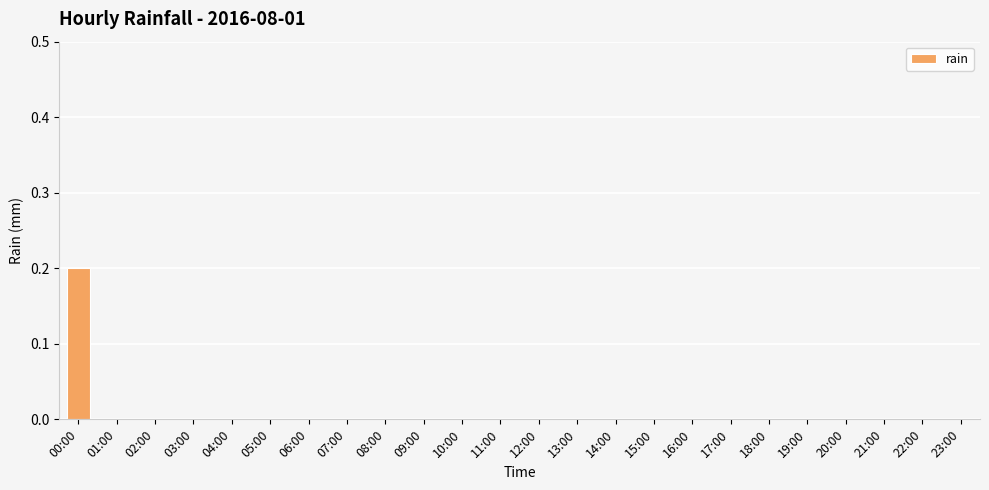

The value at 07:00 is 0.0. True or false?

True